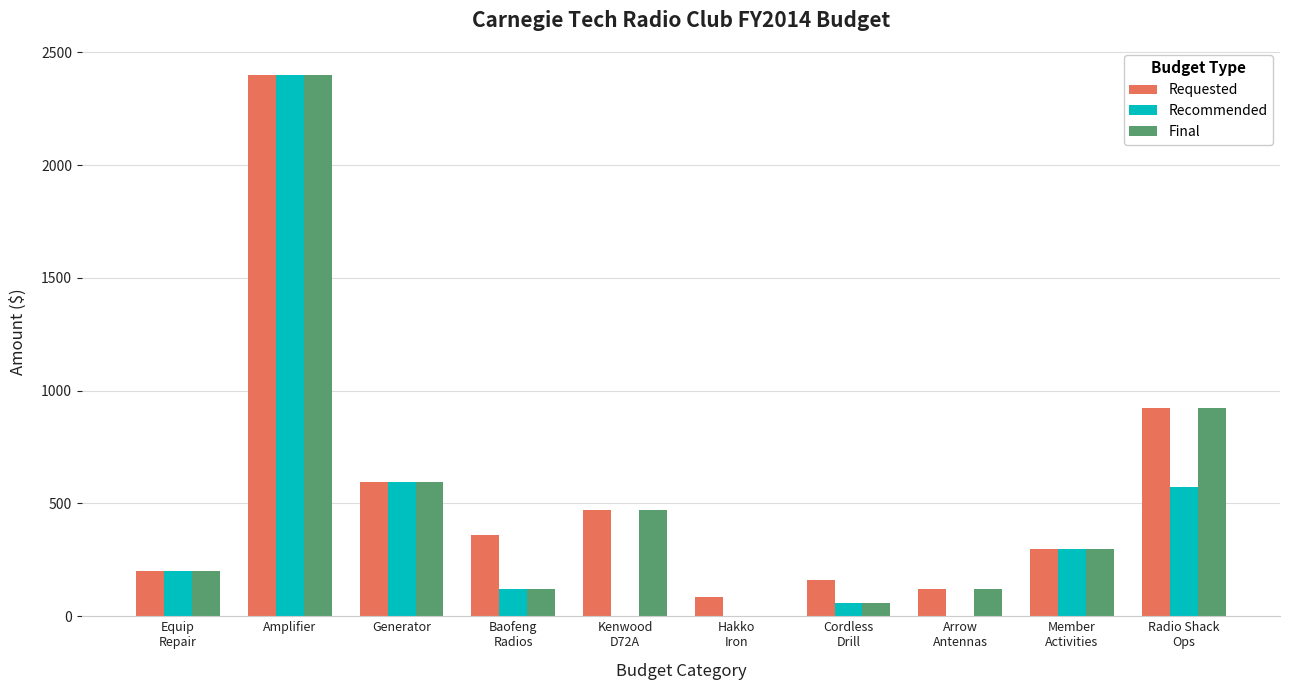

What is the sum of all Requested values?

5610